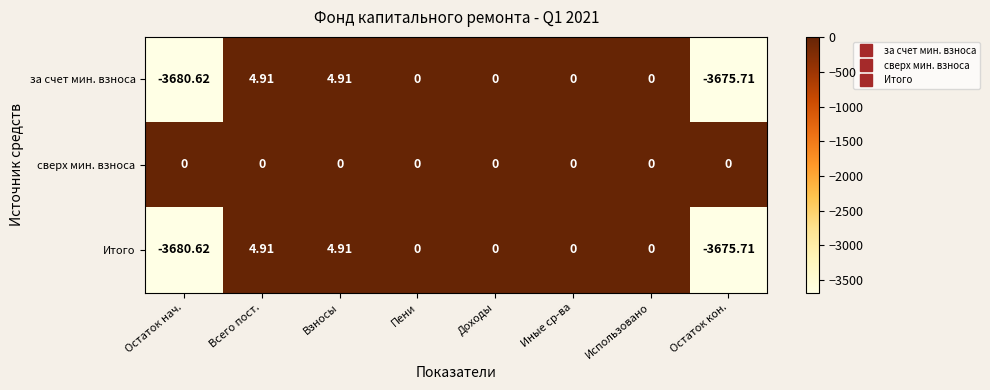

Is the value of сверх мин. взноса at Взносы greater than the value of Итого at Взносы?

No